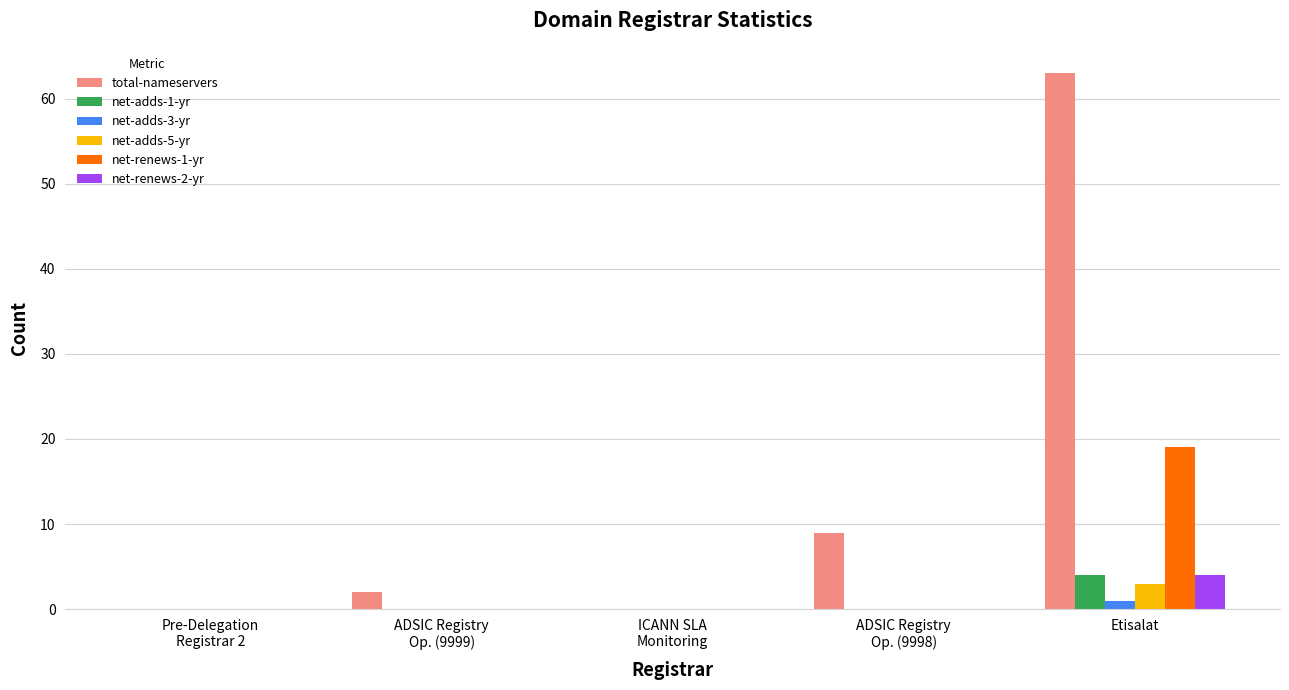

Are the bars grouped side by side (vs. stacked)?

Yes